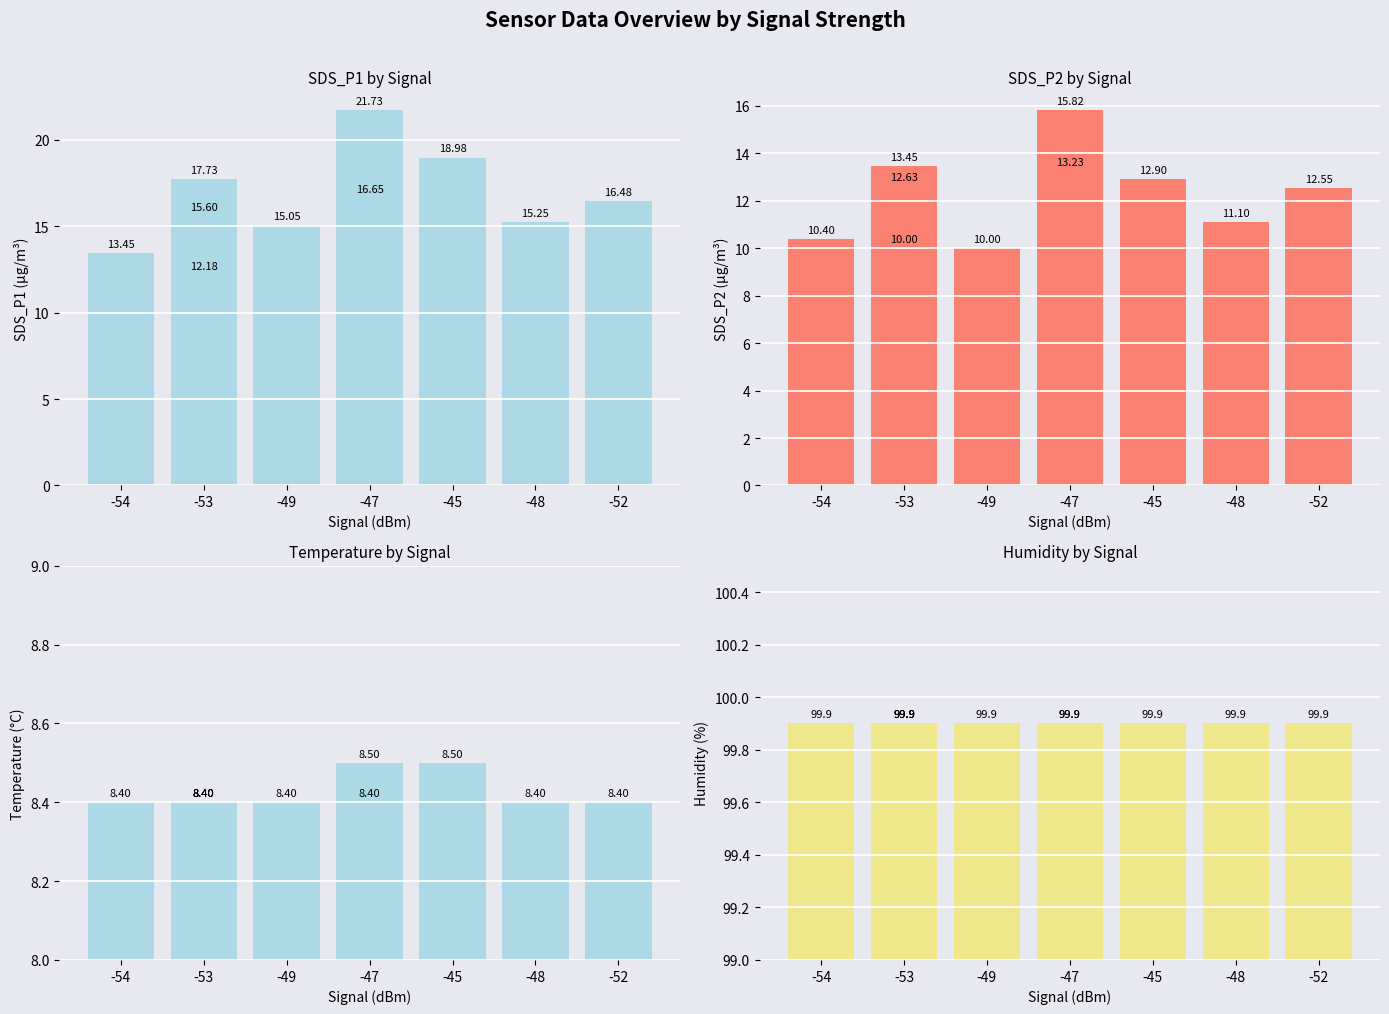

True or false: Humidity has a value of 99.9 at -53.

True